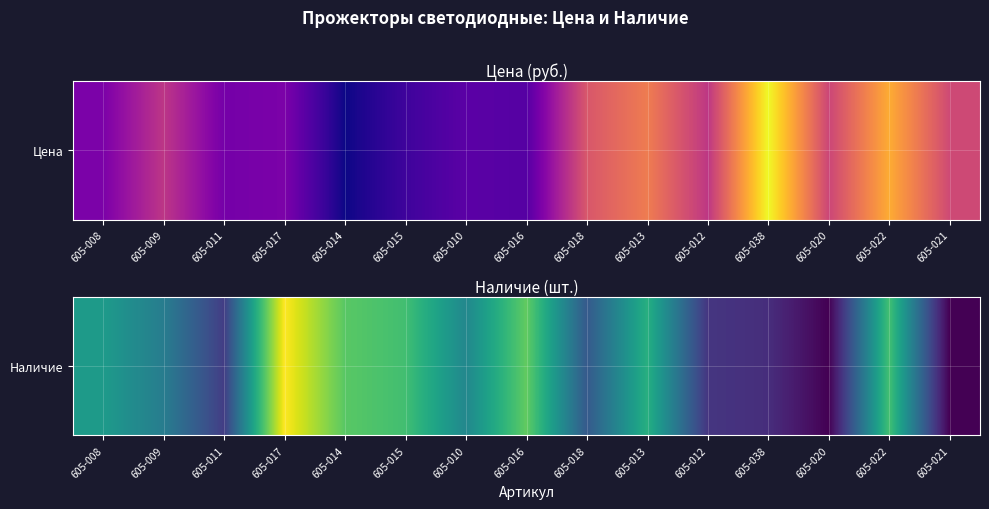

What value does the data have at 605-017?

2754